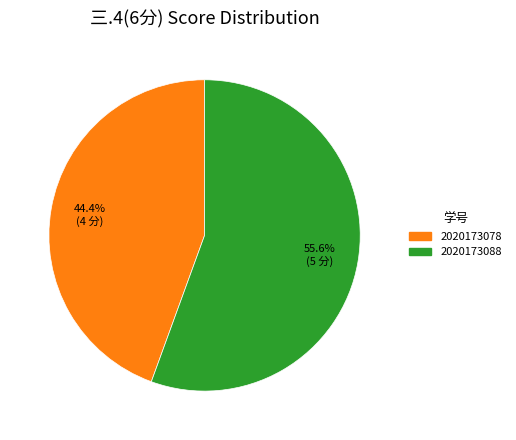

Is there any slice that represents more than half of the pie?

Yes